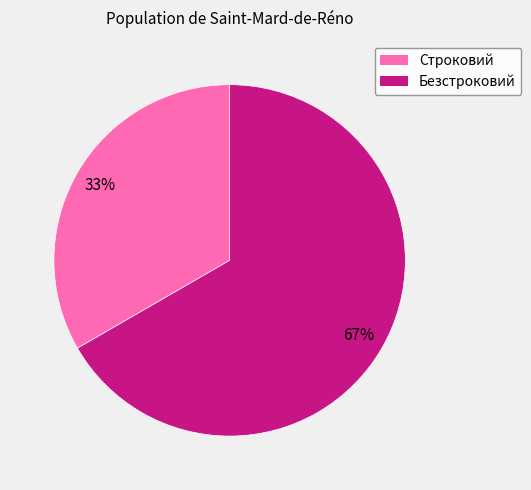

To the nearest percent, what is the combined percentage of Строковий and Безстроковий?

100%